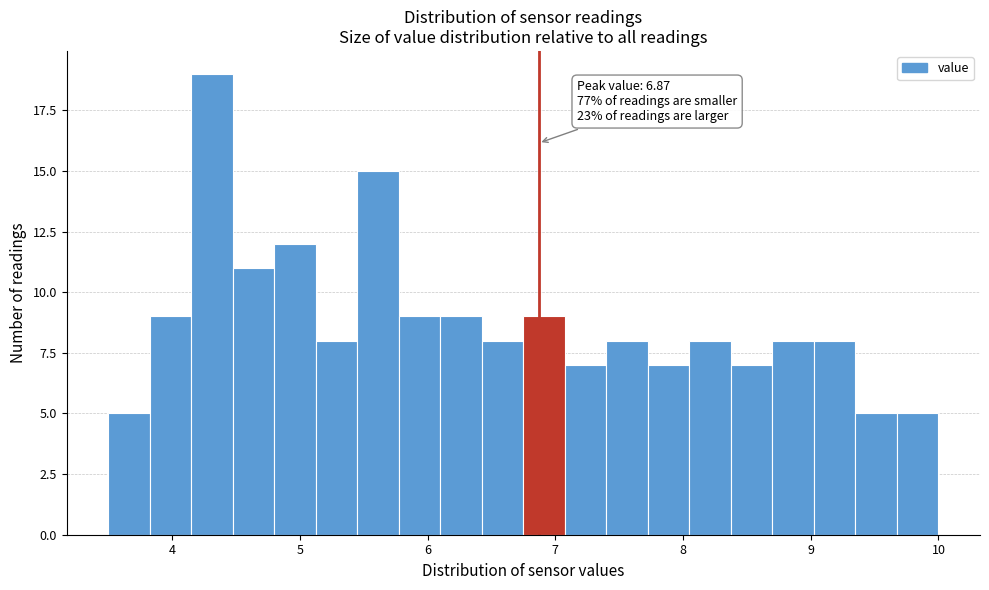

Read against the x-axis, roughly where is the centre of the tallest bar?

4.3